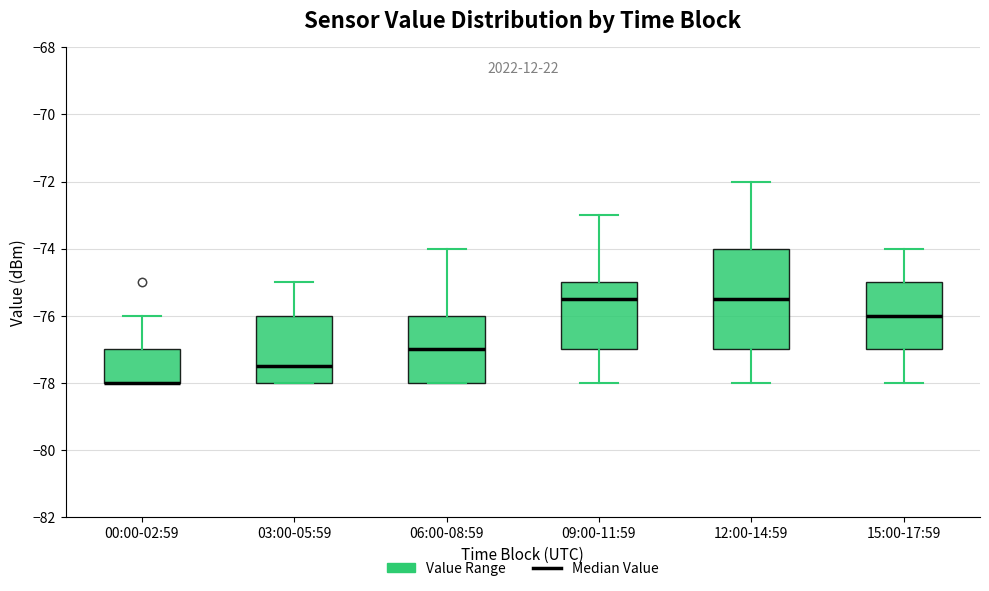

Which box is the tallest, from its lower edge to its upper edge?

12:00-14:59